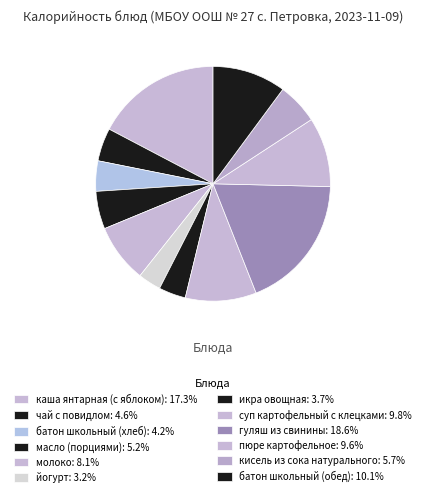

To the nearest percent, what is the difference between the largest and smallest slice percentages?

15%